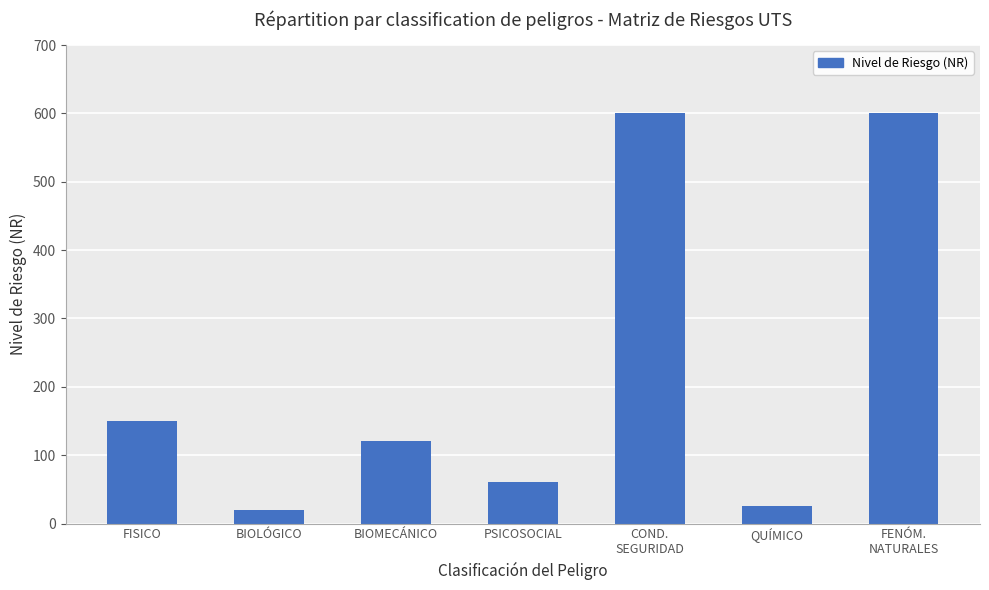

Is it true that the value at FENÓM.
NATURALES is 1002?

False